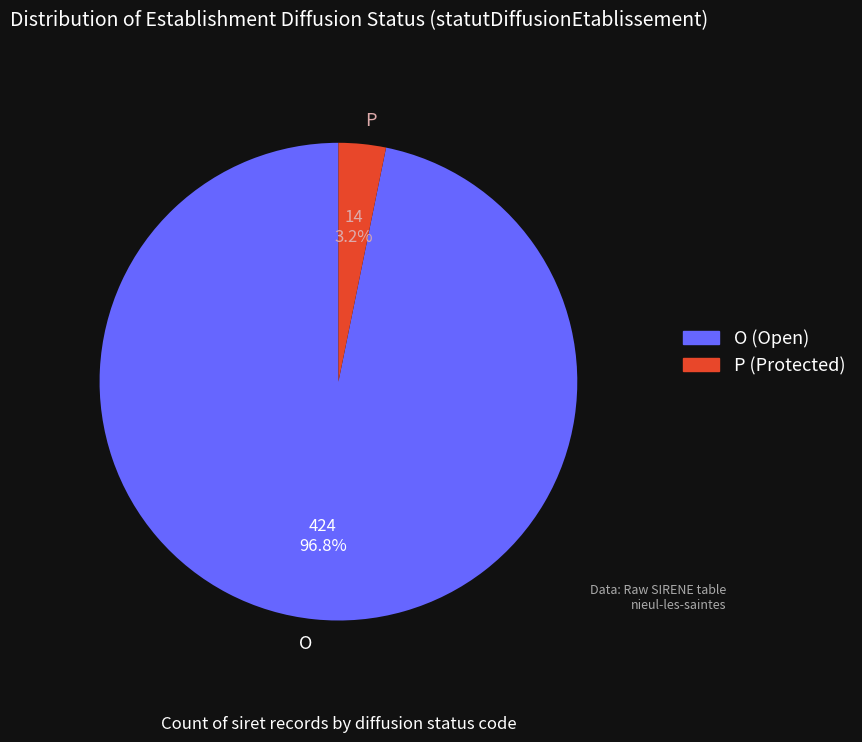

Which slice is the largest?

O